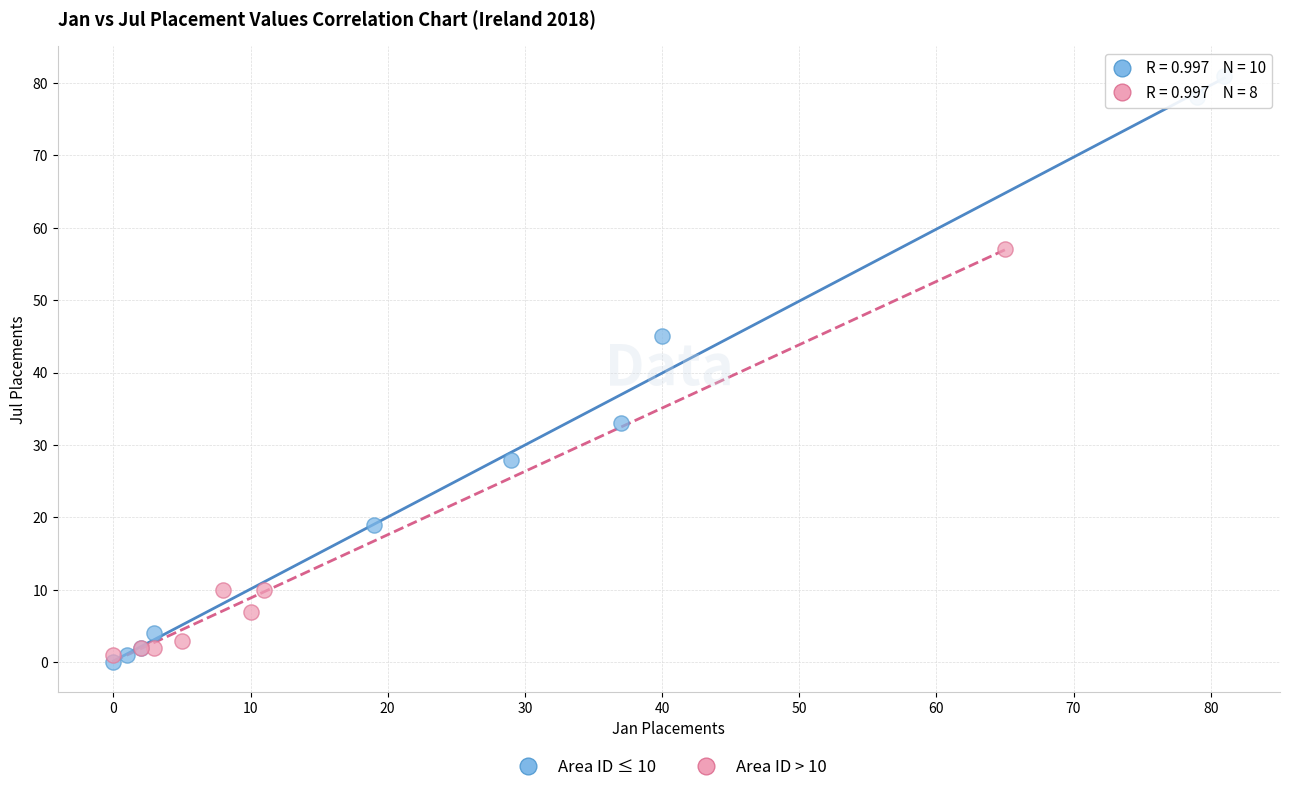

Which series has the largest Y range (max minus min)?

Area ID ≤ 10